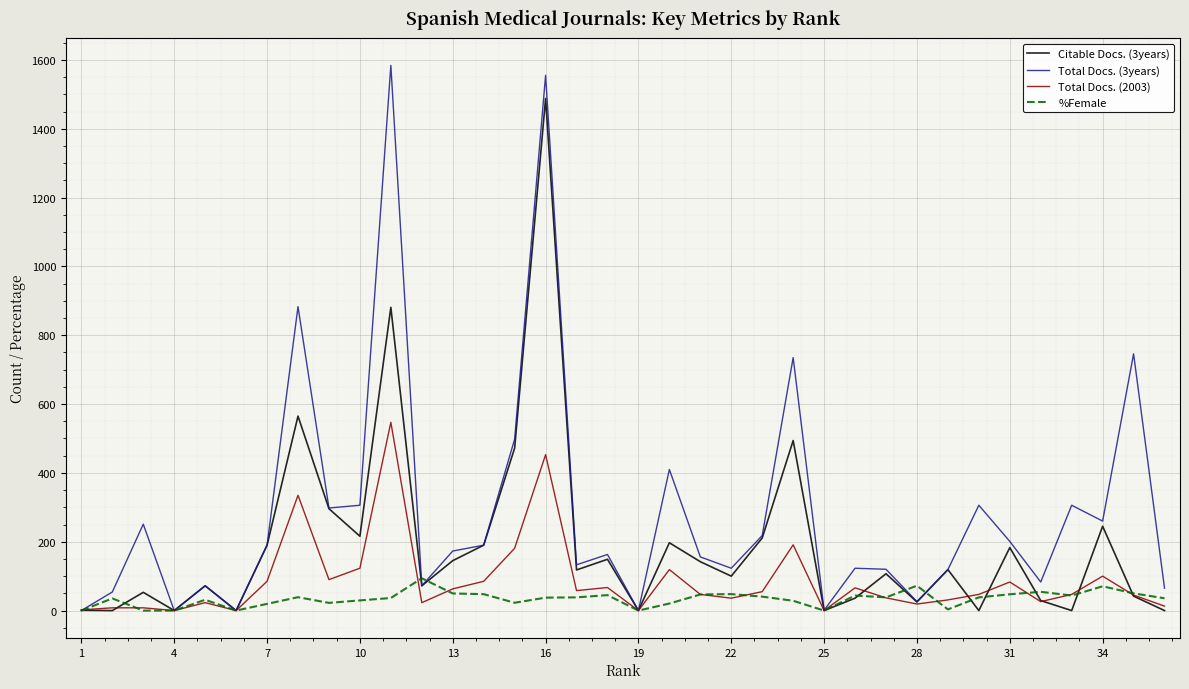

Which series has the largest total across all categories?

Total Docs. (3years)